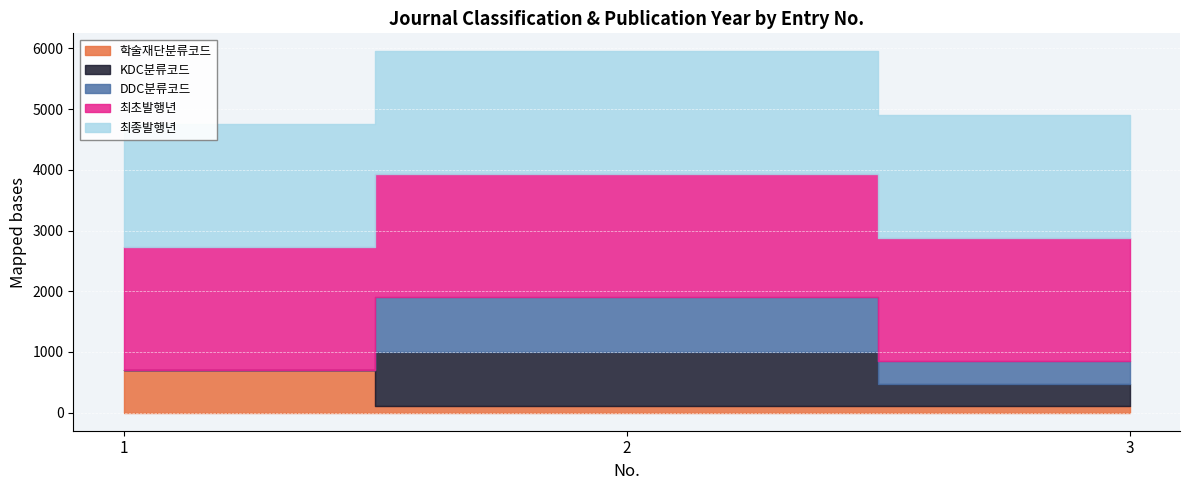

Is it true that 최종발행년 equals 2025 at 2?

True